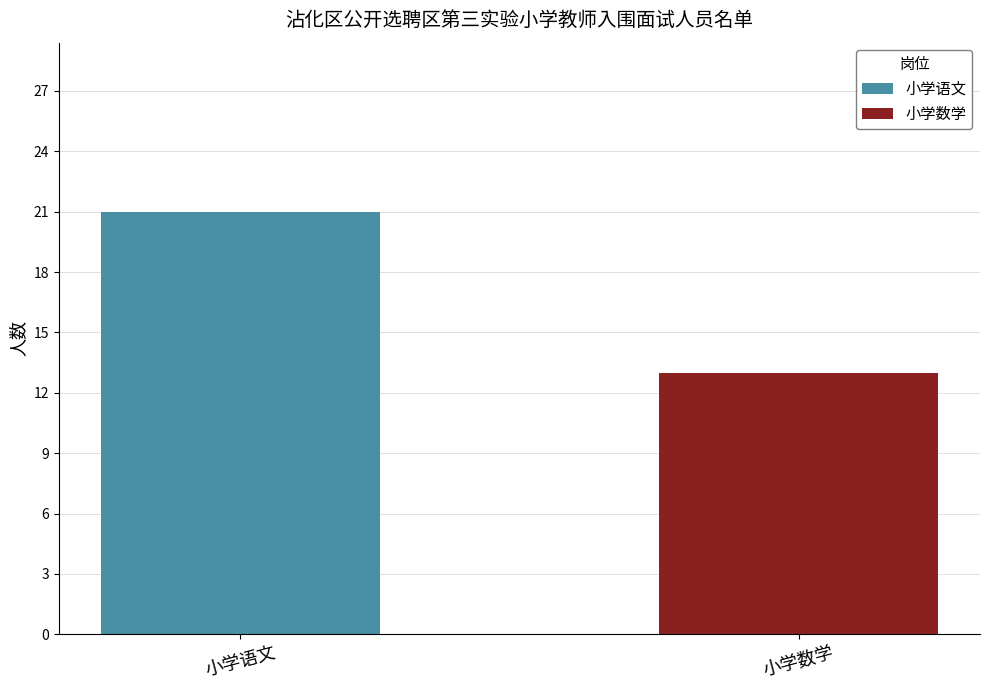

Reading left to right, transcribe the values for 小学语文.

小学语文=21	小学数学=0